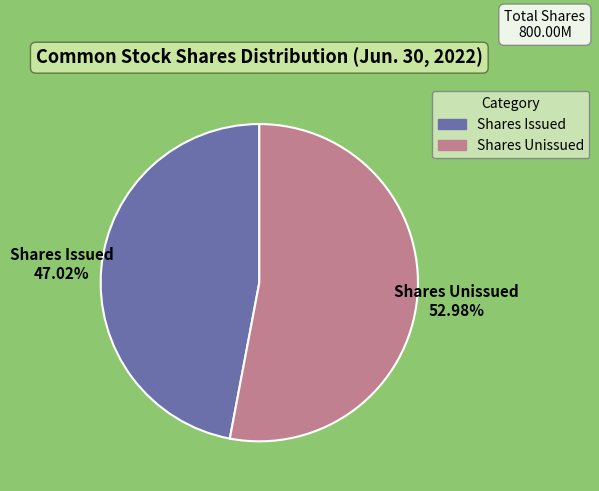

Is Shares Issued the majority of the pie?

No